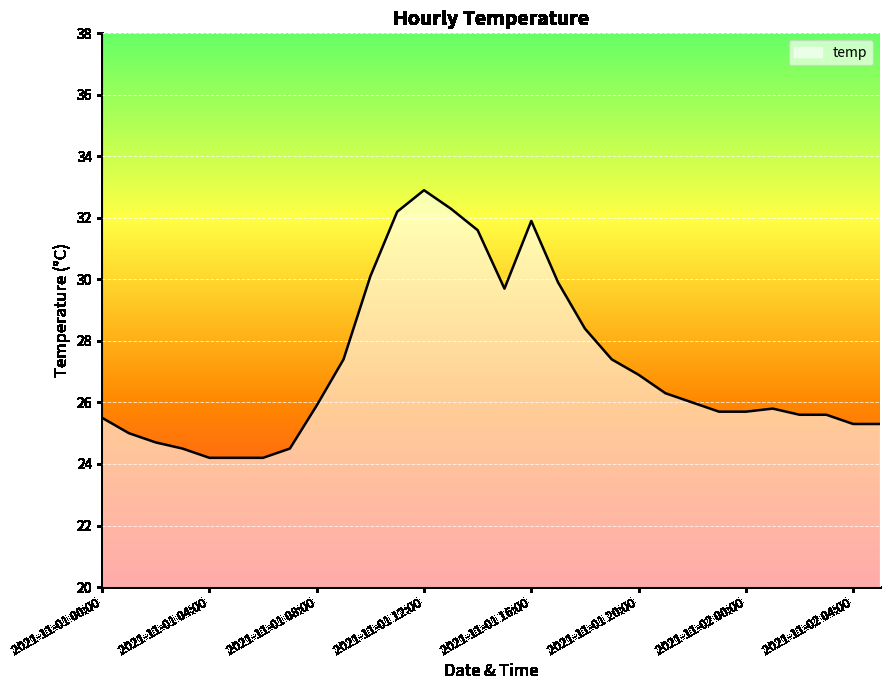

What is the maximum value shown in the chart?

32.9